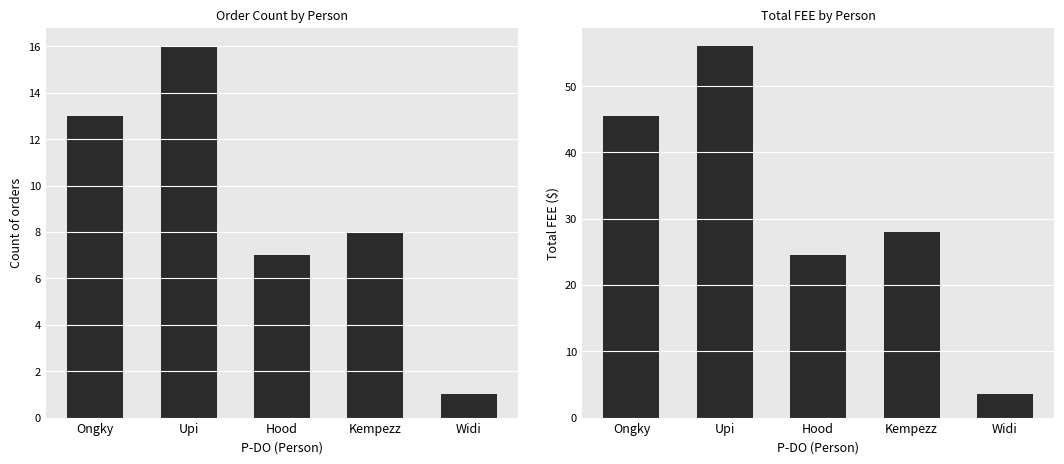

The Total FEE series shows 25.0 at Upi. True or false?

False